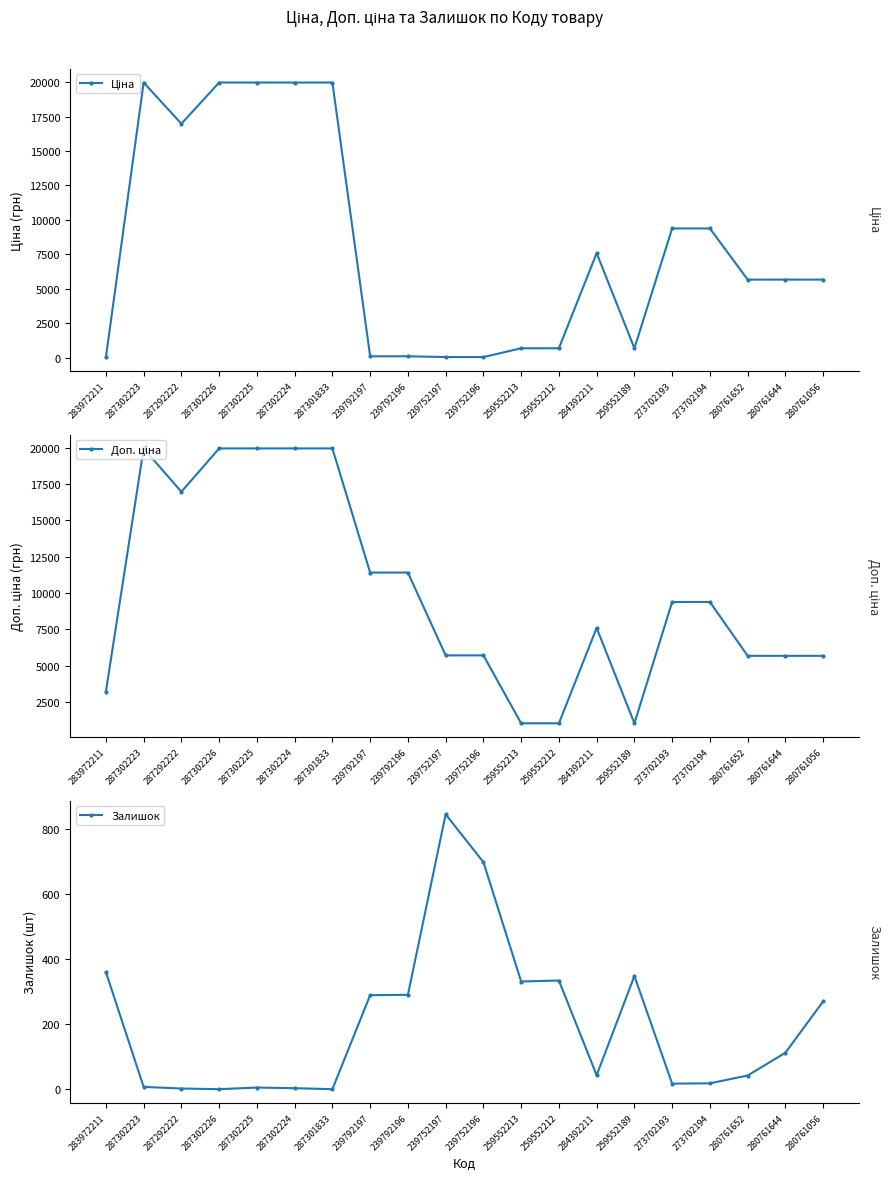

List the series in order of their overall mean, lowest first.

Залишок, Ціна, Доп. ціна